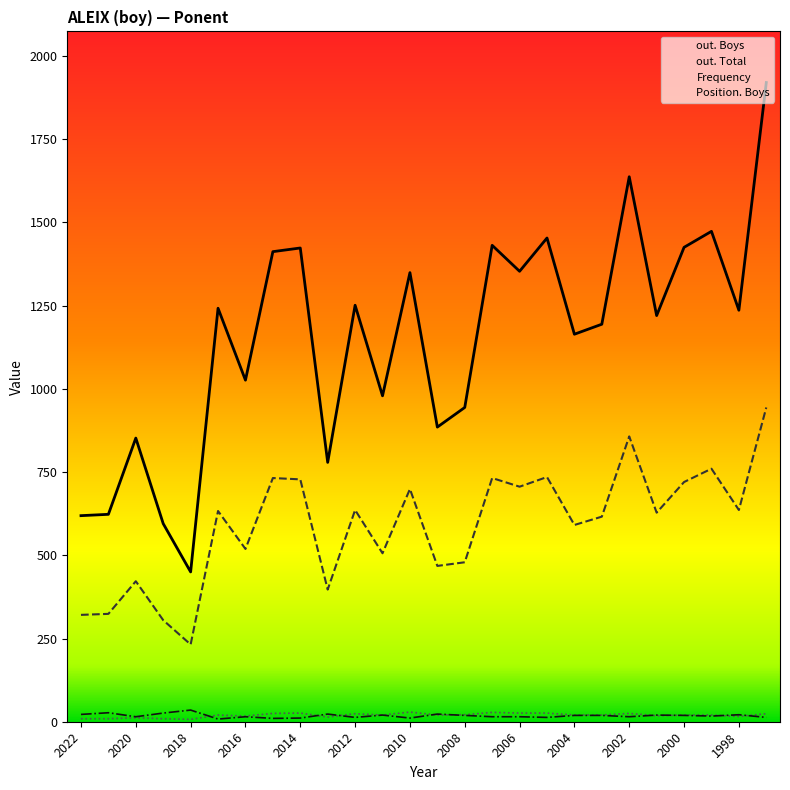

What is the maximum value for out. Boys?

1920